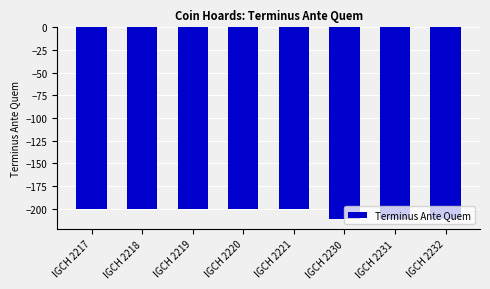

How many distinct data groups are displayed?

1